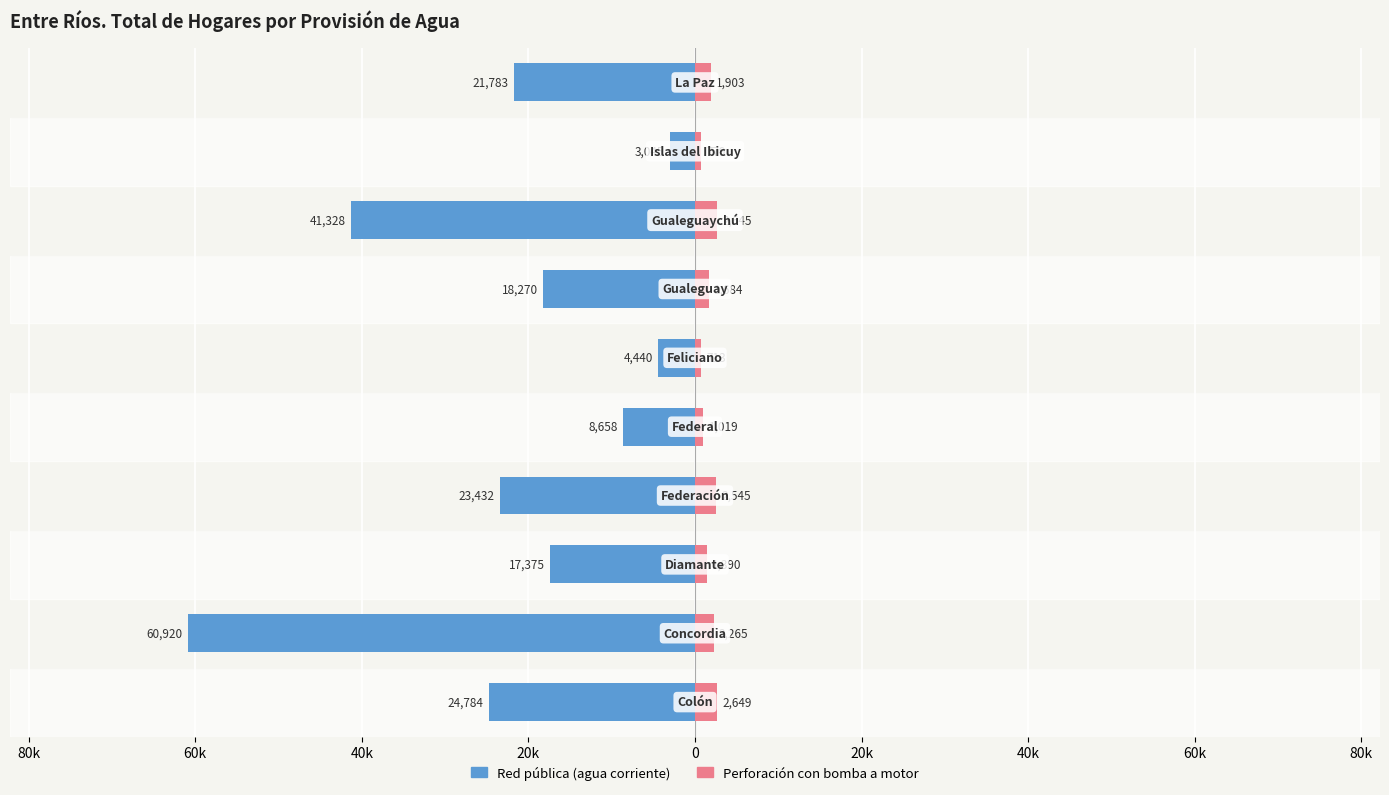

How many values in the Perforación con bomba a motor series exceed 1903?

4